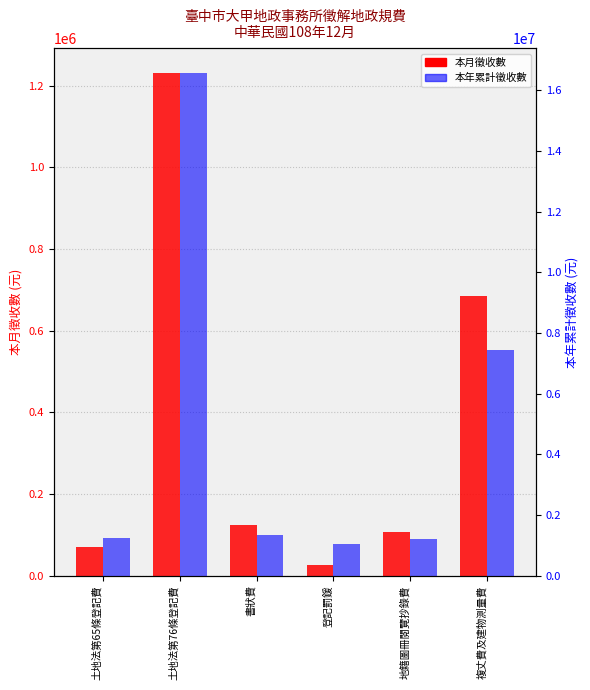

At which category is the sum across all series the highest?

土地法第76條登記費